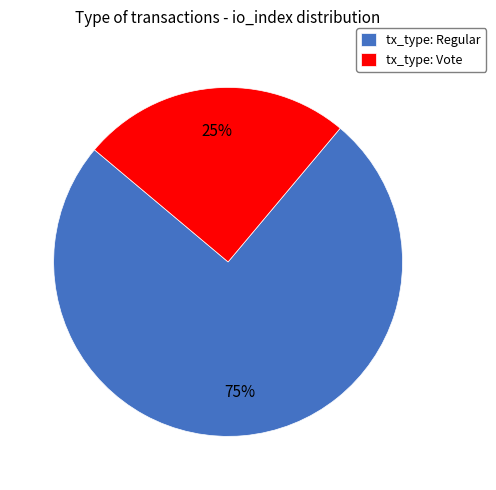

Is it true that tx_type: Regular is 87% of the pie?

False